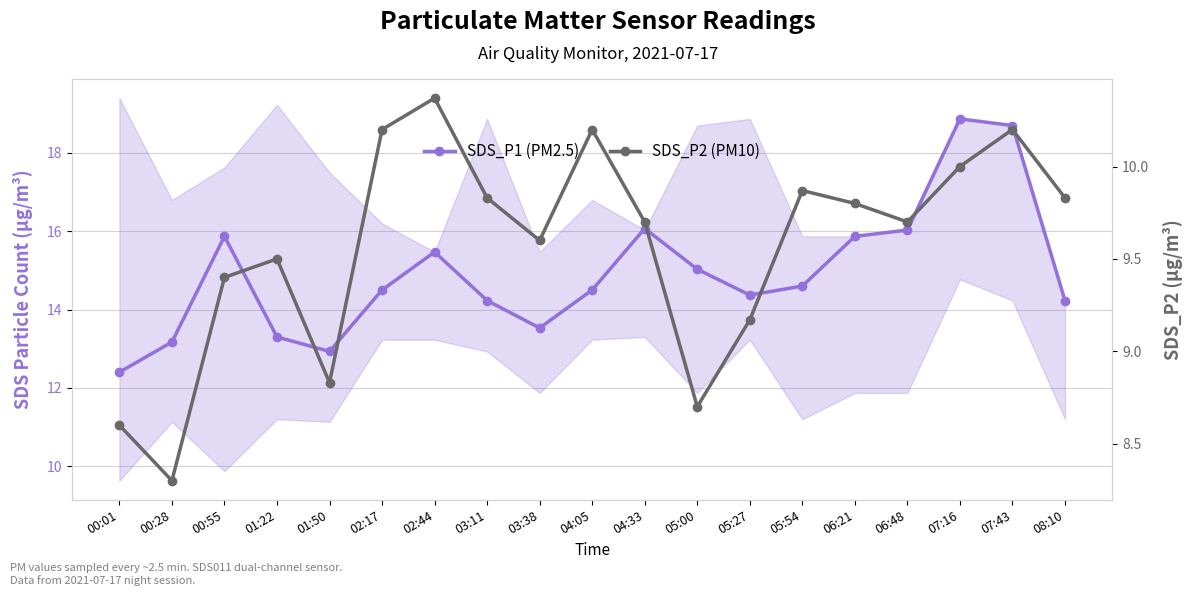

What is the difference between the SDS_P2 (PM10) values at 05:54 and 01:22?

0.4